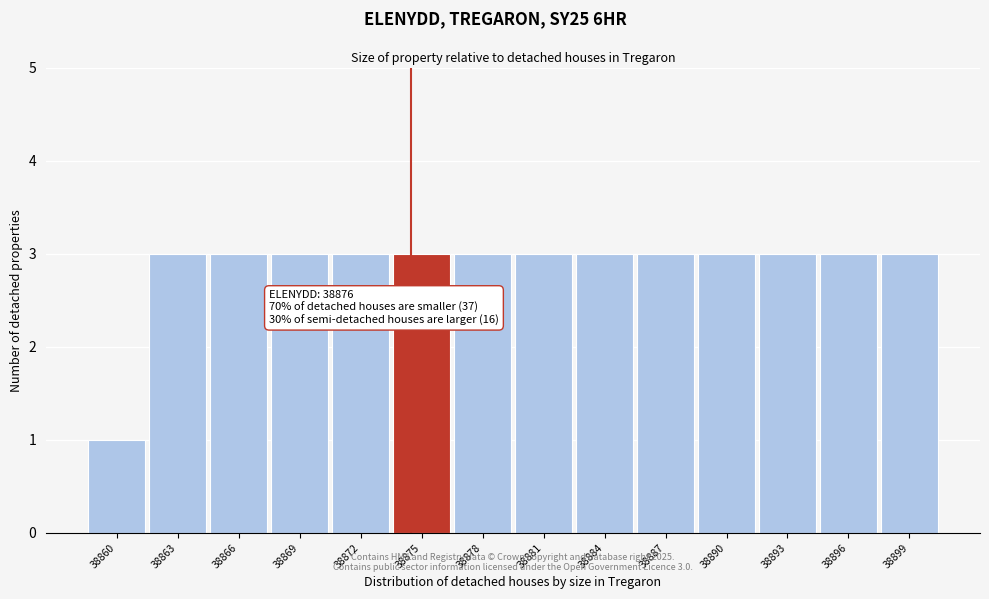

Reading right to left, list all the values displayed in this chart.

38899=3	38896=3	38893=3	38890=3	38887=3	38884=3	38881=3	38878=3	38875=3	38872=3	38869=3	38866=3	38863=3	38860=1